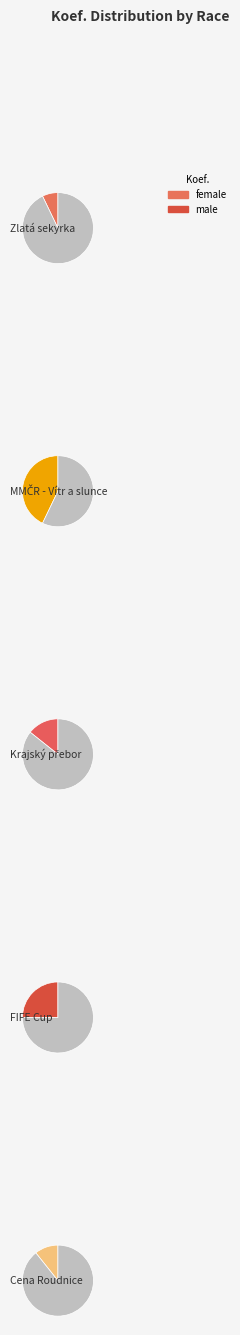

To the nearest percent, what is the difference between the largest and smallest slice percentages?

36%